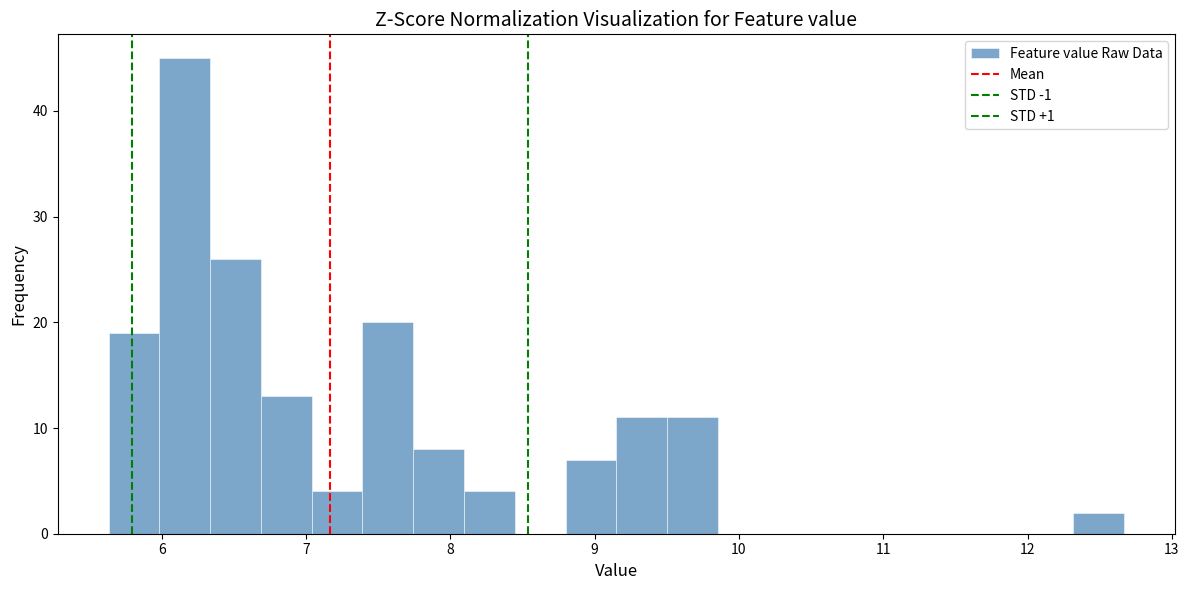

Read against the x-axis, roughly where is the centre of the tallest bar?

6.2